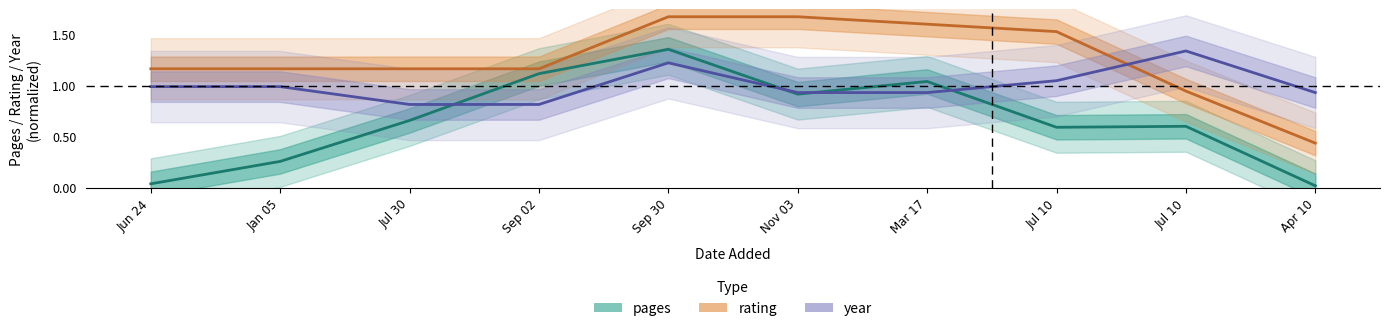

Is it true that rating equals 1.6 at Jan 05?

False